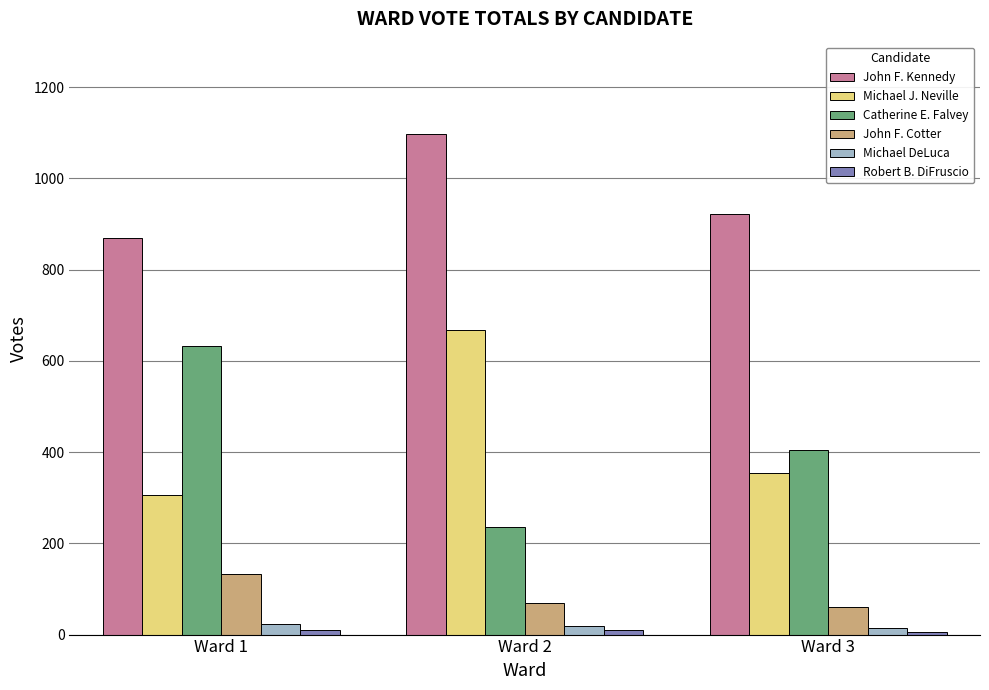

At which label is Michael J. Neville closest to 487?

Ward 3